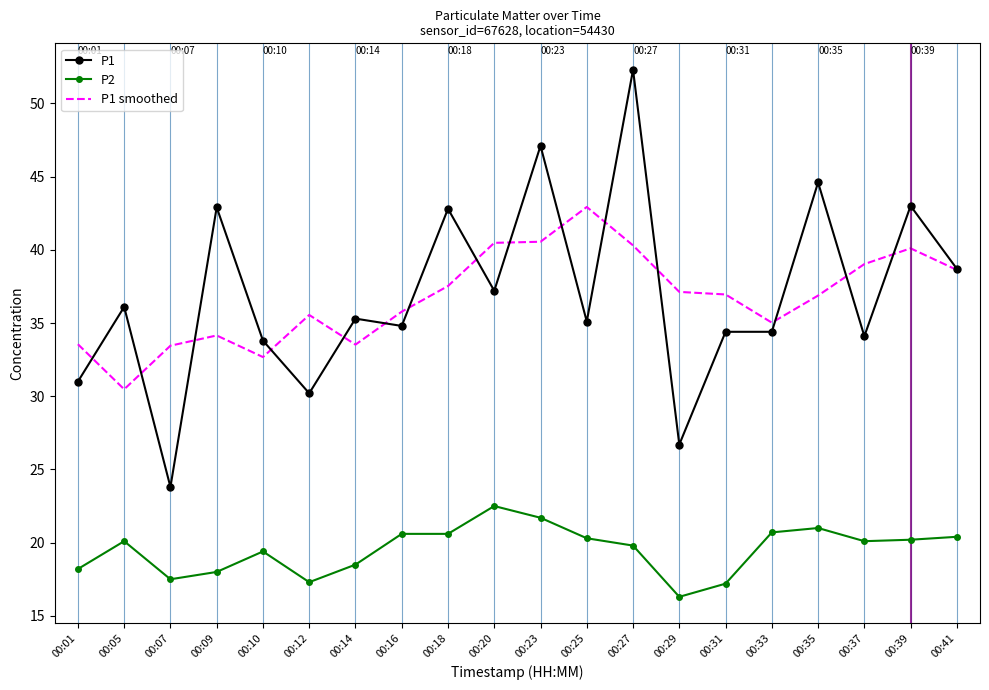

True or false: P1 smoothed and P2 cross at least once.

False